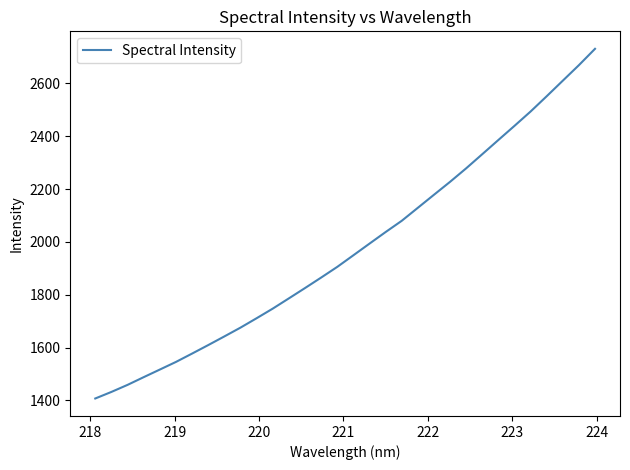

What is the difference between the maximum and second lowest values?

1298.8